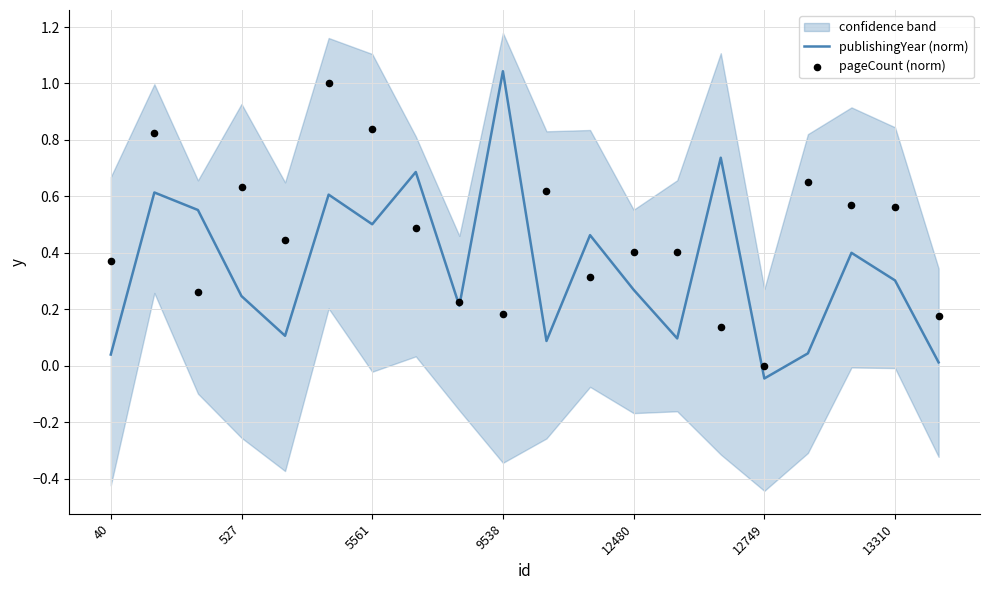

Which series reaches the maximum Y coordinate?

publishingYear (norm)